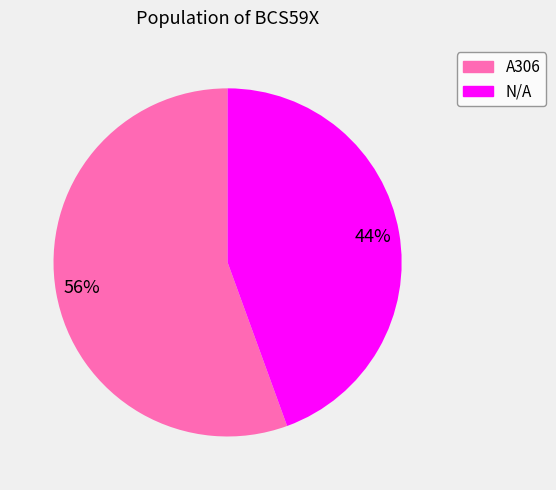

True or false: N/A accounts for 56% of the total.

False